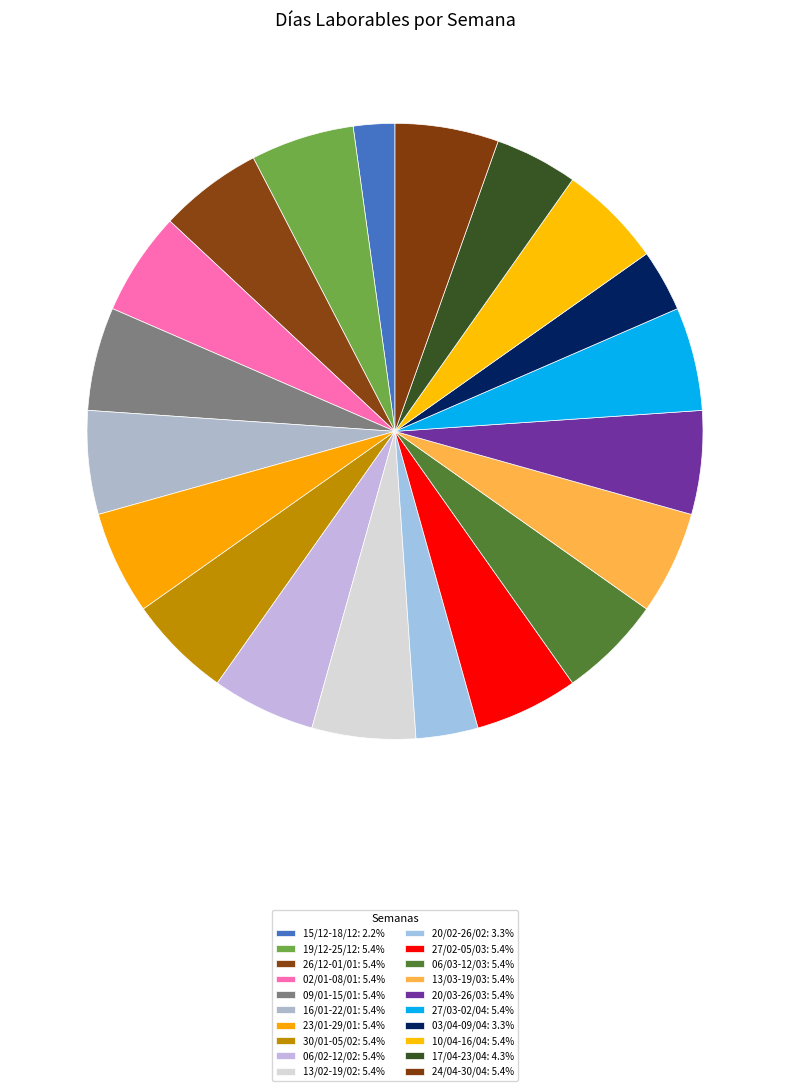

What is the change in value from 23/01-29/01 to 17/04-23/04?

-1